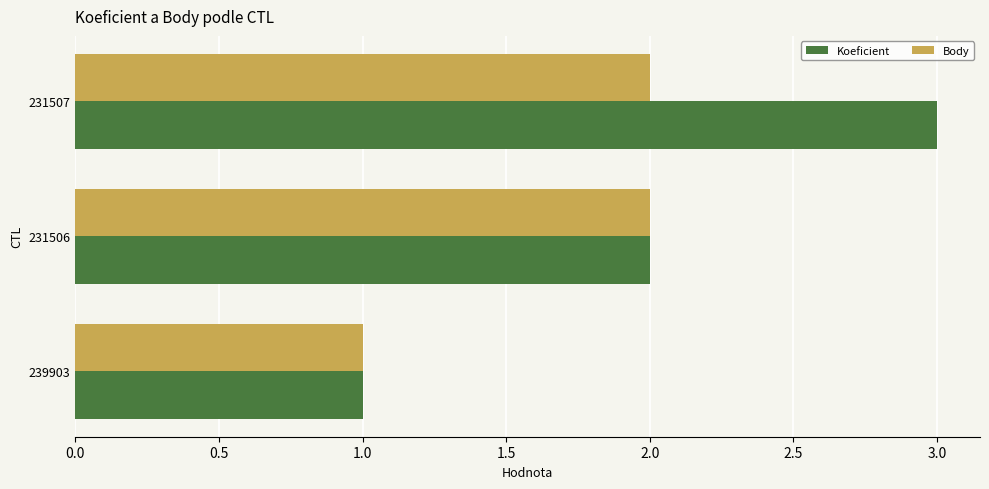

List the series in order of their peak value, highest first.

Koeficient, Body